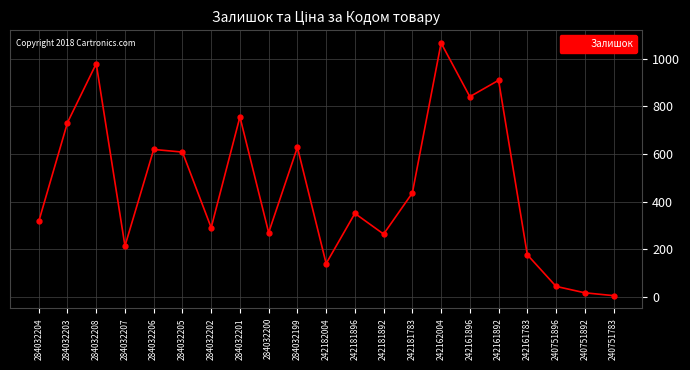

What is the change in value from 284032202 to 242181783?

+146